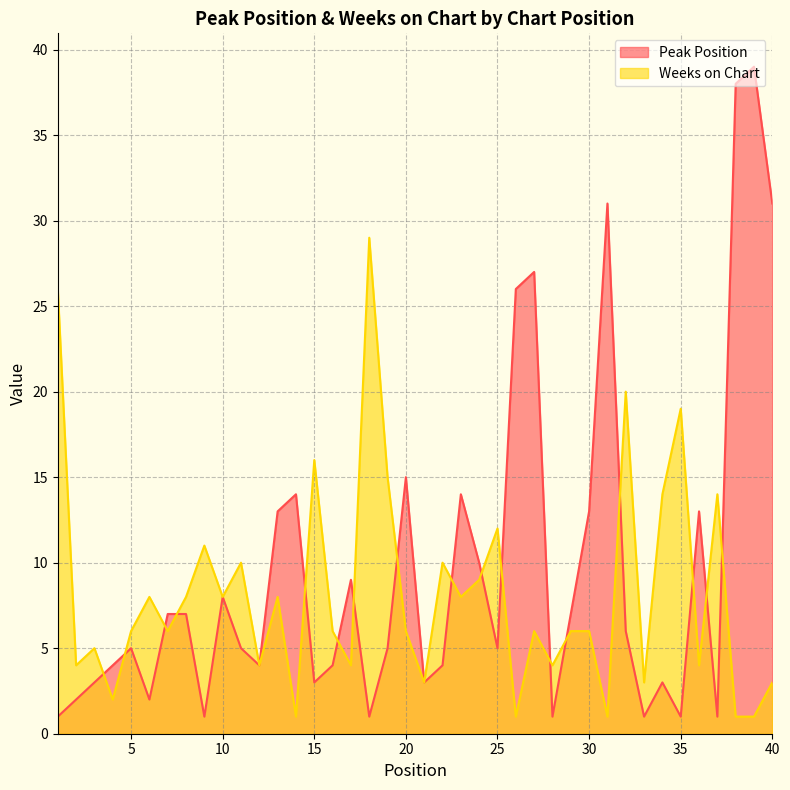

Reading left to right, what are all the values shown in this chart?

Peak Position: 1	2	3	4	5	2	7	7	1	8	5	4	13	14	3	4	9	1	5	15	3	4	14	10	5	26	27	1	7	13	31	6	1	3	1	13	1	38	39	31
Weeks on Chart: 26	4	5	2	6	8	6	8	11	8	10	4	8	1	16	6	4	29	15	6	3	10	8	9	12	1	6	4	6	6	1	20	3	14	19	4	14	1	1	3